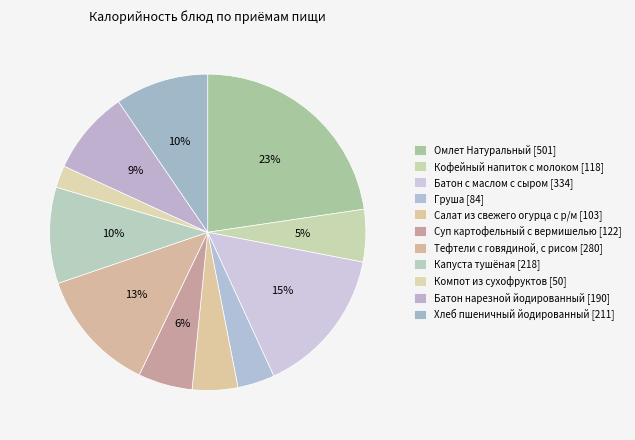

Is Компот из сухофруктов the majority of the pie?

No